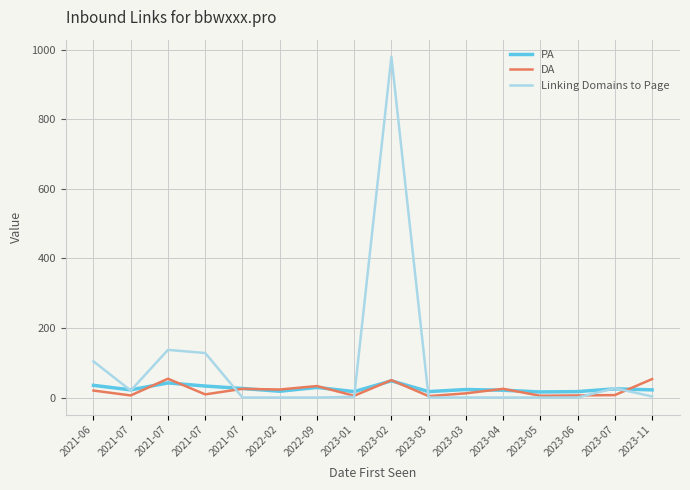

Reading left to right, transcribe all the data shown in this chart.

PA: 35	22	42	33	26	18	29	17	48	17	23	21	16	17	25	22
DA: 20	6	54	9	25	23	33	5	50	4	12	25	5	6	7	53
Linking Domains to Page: 104	20	137	128	0	0	0	2	980	0	0	0	0	0	27	3